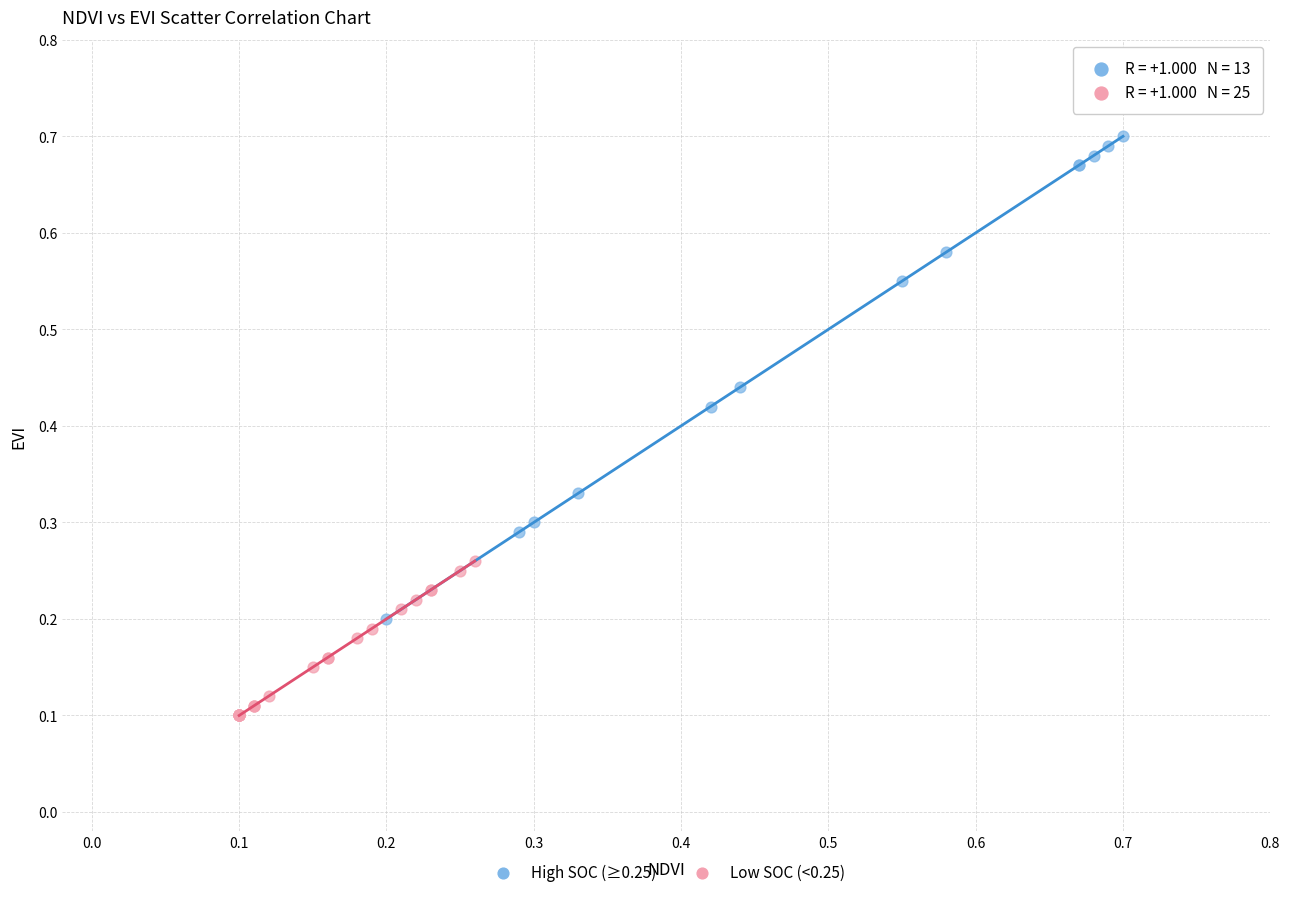

Which series reaches the maximum Y coordinate?

High SOC (≥0.25)